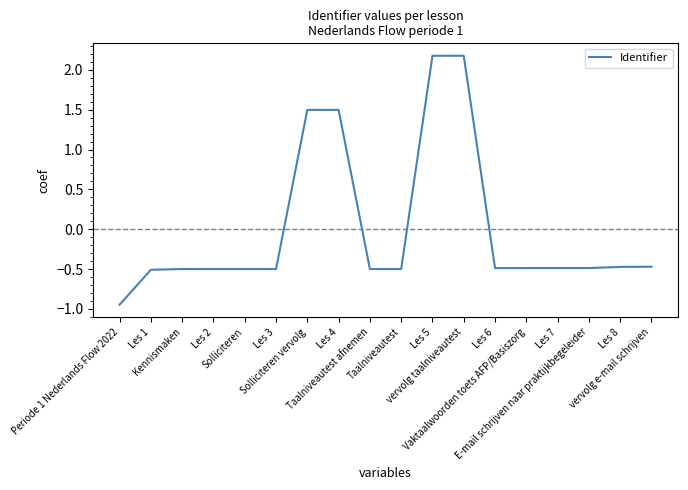

True or false: the data shows -0.7 at Taalniveautest.

False